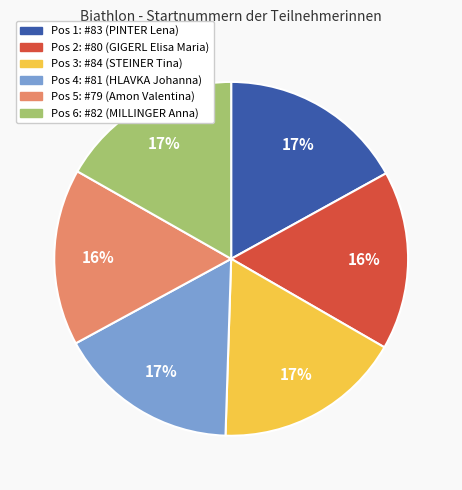

Is there a majority slice in this chart?

No